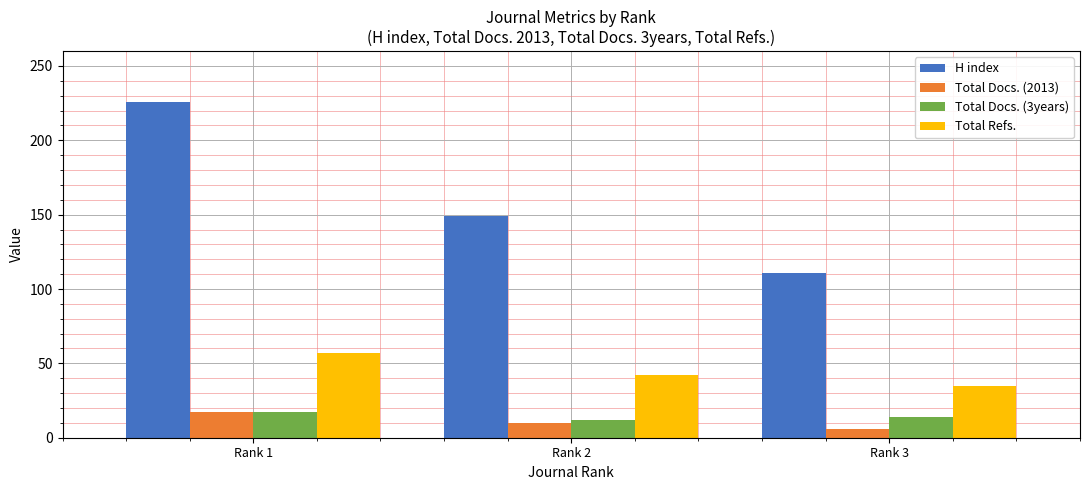

Reading right to left, what are all the values shown in this chart?

H index: 111	149	226
Total Docs. (2013): 6	10	17
Total Docs. (3years): 14	12	17
Total Refs.: 35	42	57